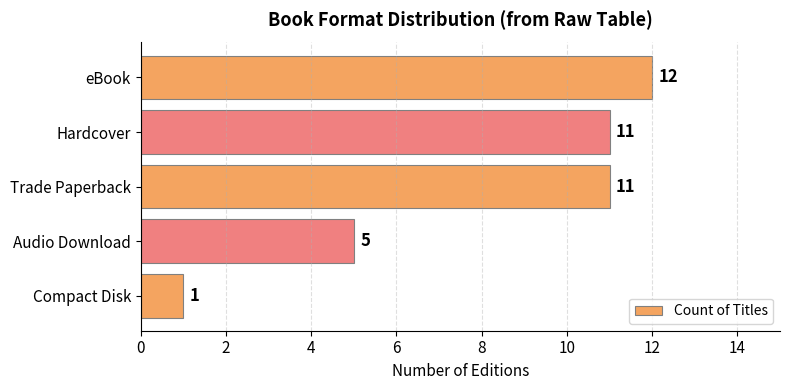

Read the value at Hardcover, to the nearest 10.

10